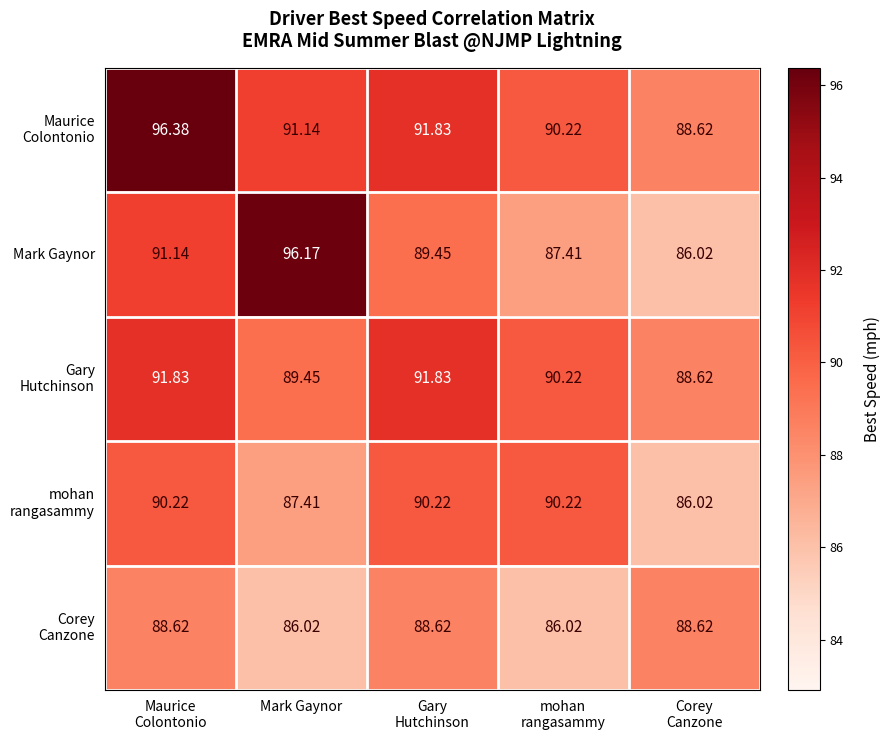

Which series has the largest range (max minus min)?

Mark Gaynor